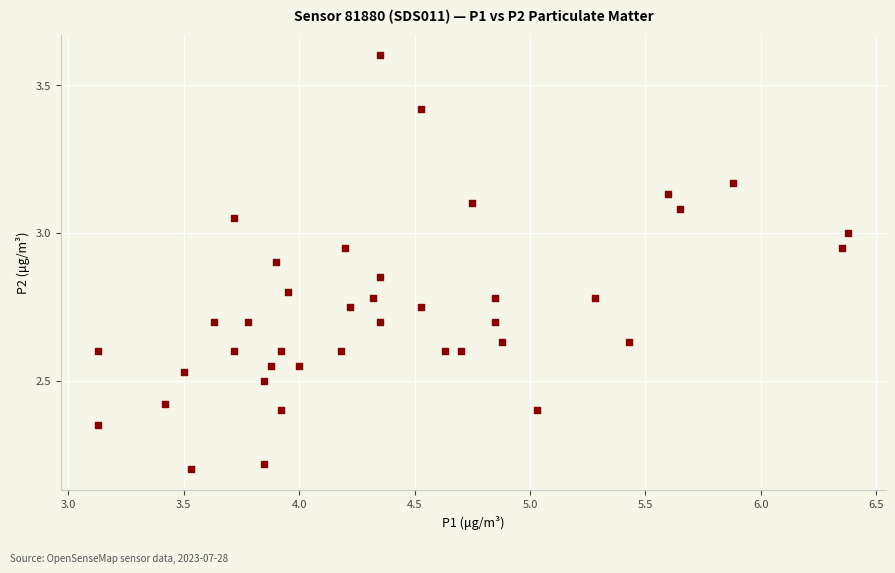

What is the range of Y values (max minus min)?

1.4